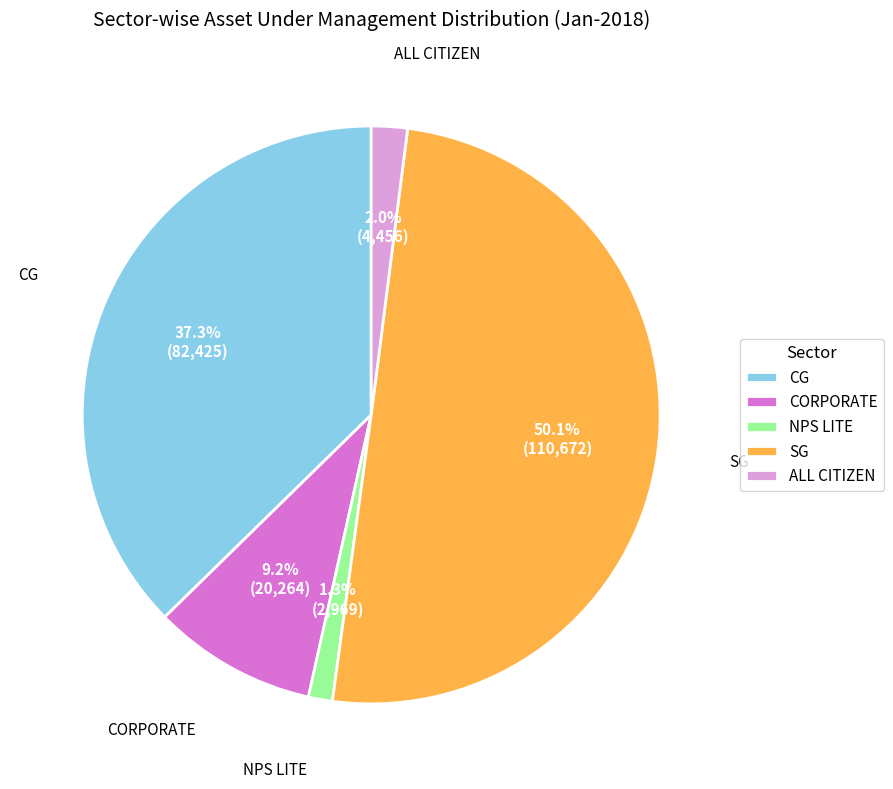

To the nearest percent, what is the average slice percentage?

20%